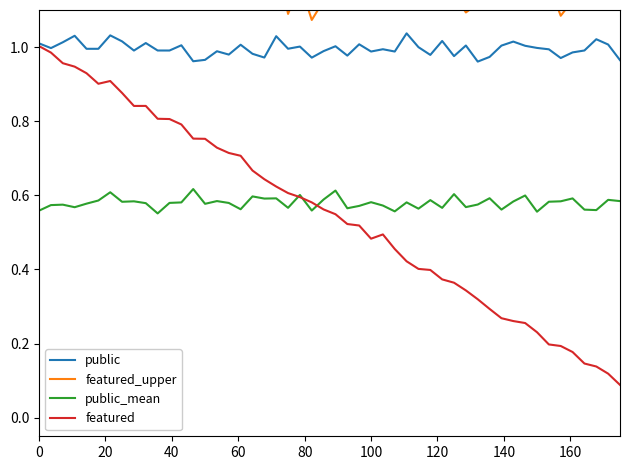

The featured series shows 0.8 at 100. True or false?

False